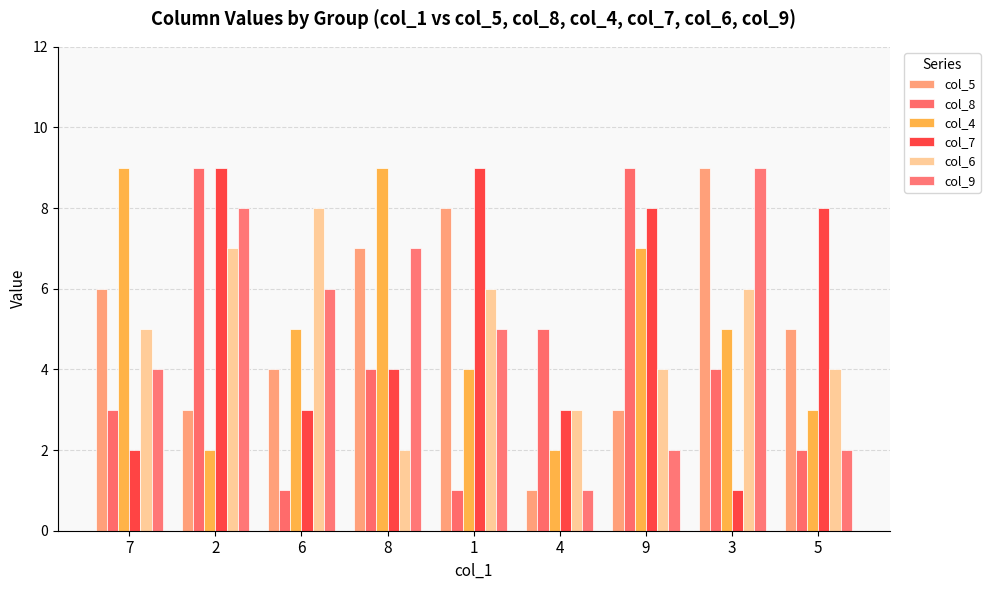

What position from the right is 6?

7